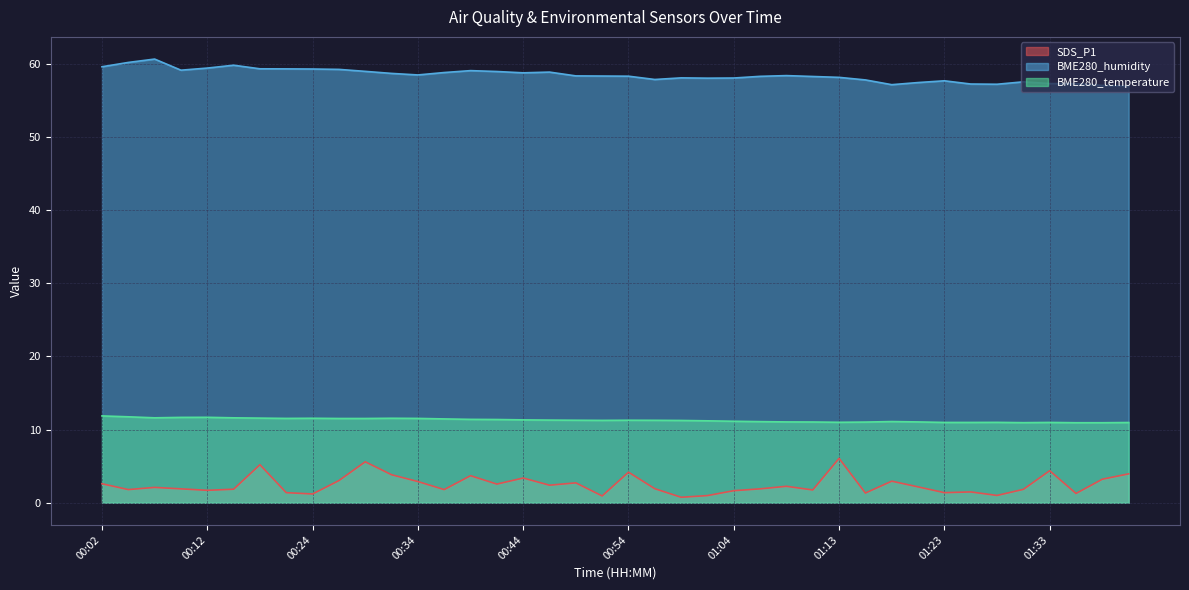

The value of SDS_P1 at 00:07 is 3.3. True or false?

False